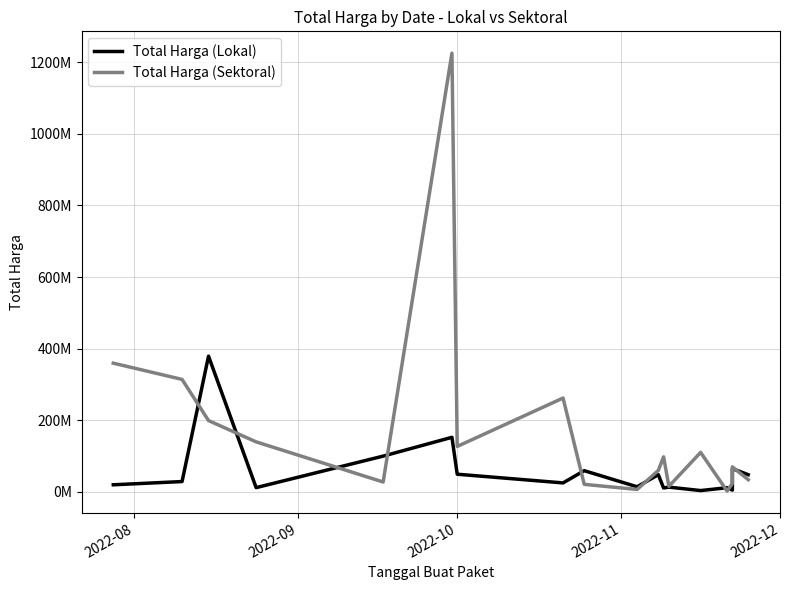

What is the difference between the second highest and second lowest values in the Total Harga (Lokal) series?

147384000